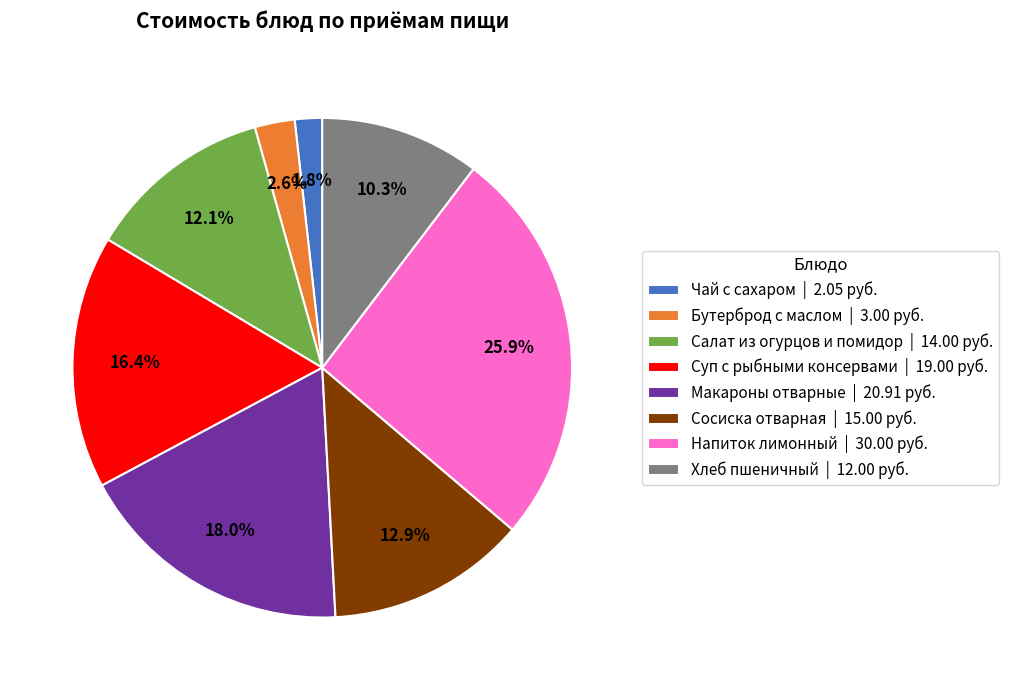

To the nearest percent, what is the difference between the largest and smallest slice percentages?

24%